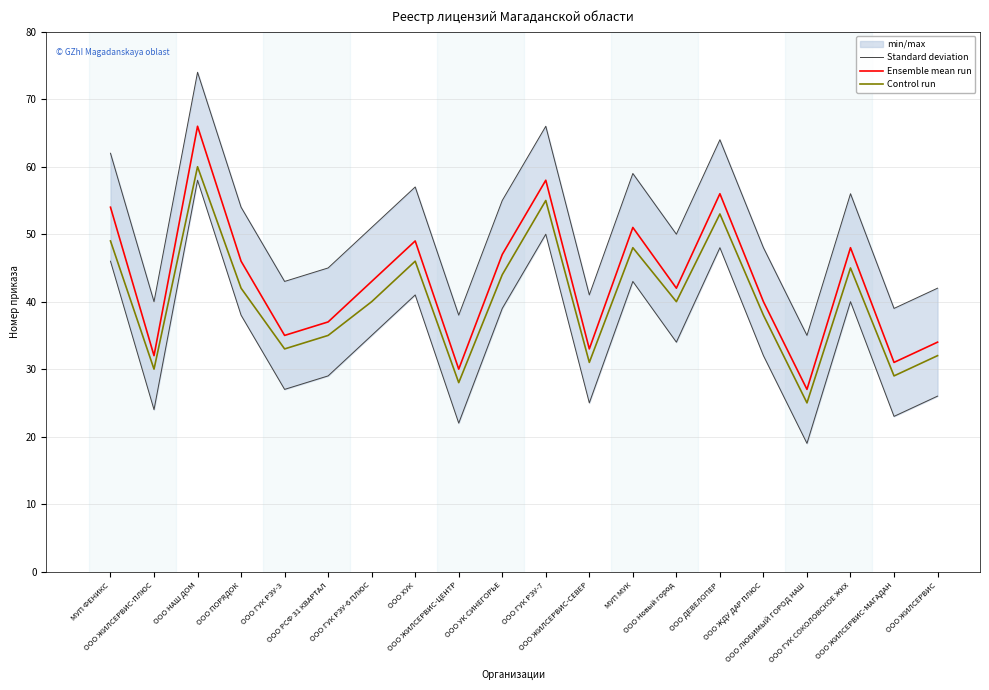

True or false: Ensemble mean run and Control run intersect in this chart.

False